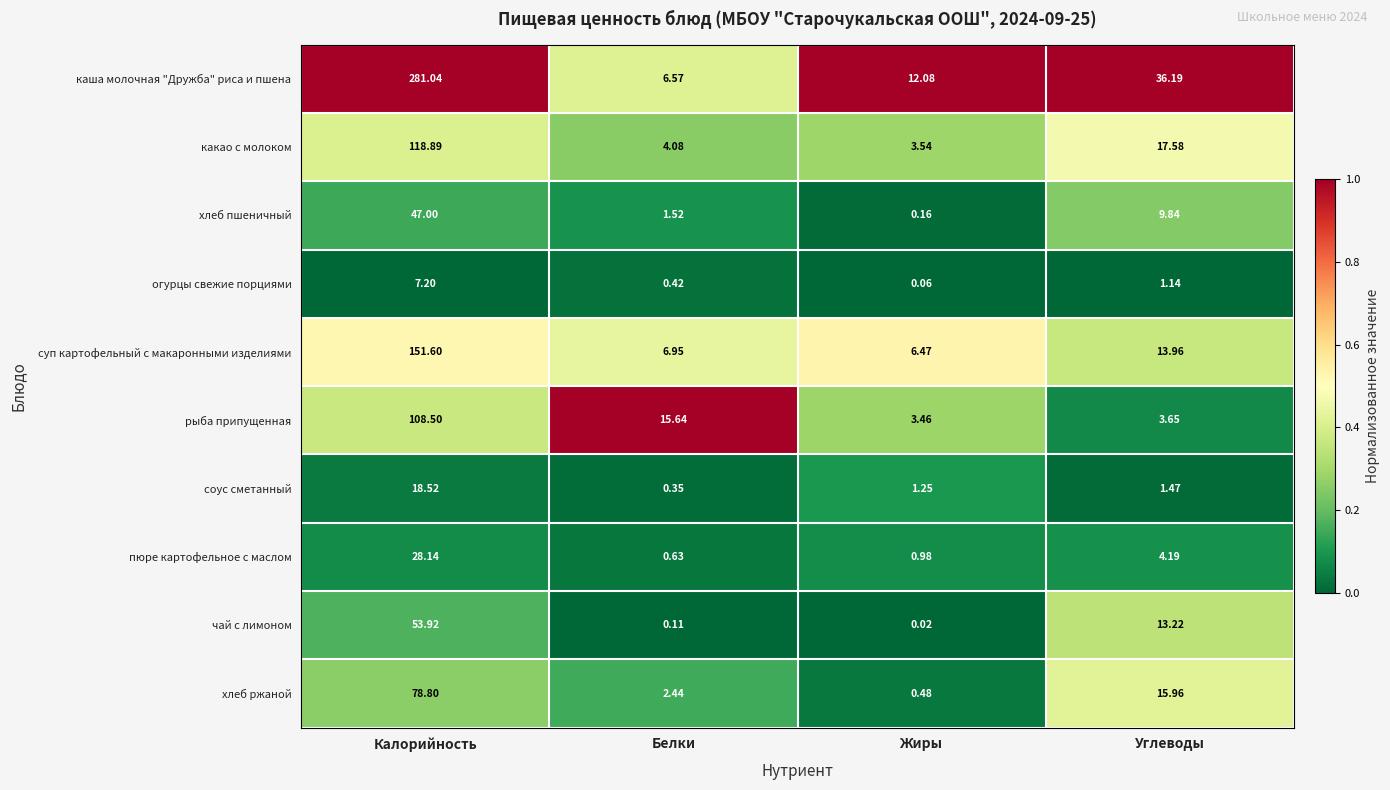

Which series changed the most between Калорийность and Жиры?

каша молочная "Дружба" риса и пшена